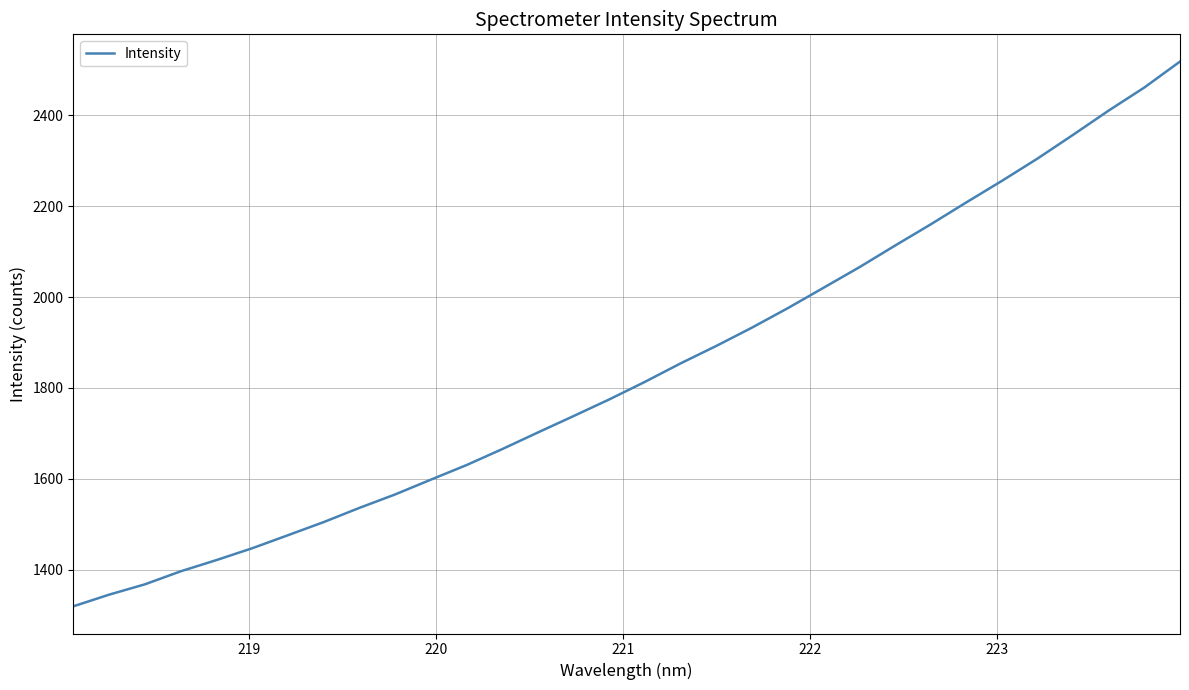

What is the difference between the maximum and minimum values?

1198.4